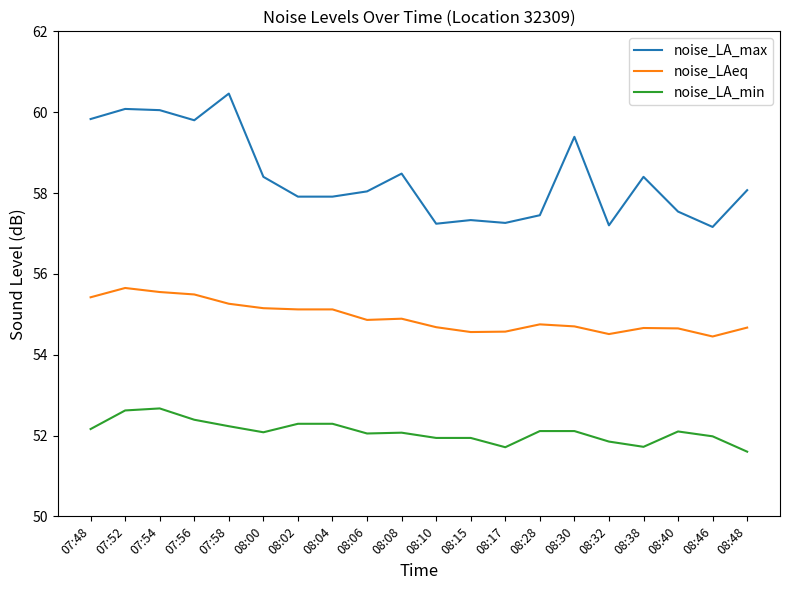

True or false: noise_LAeq has more than 1 points higher than both neighbors.

True